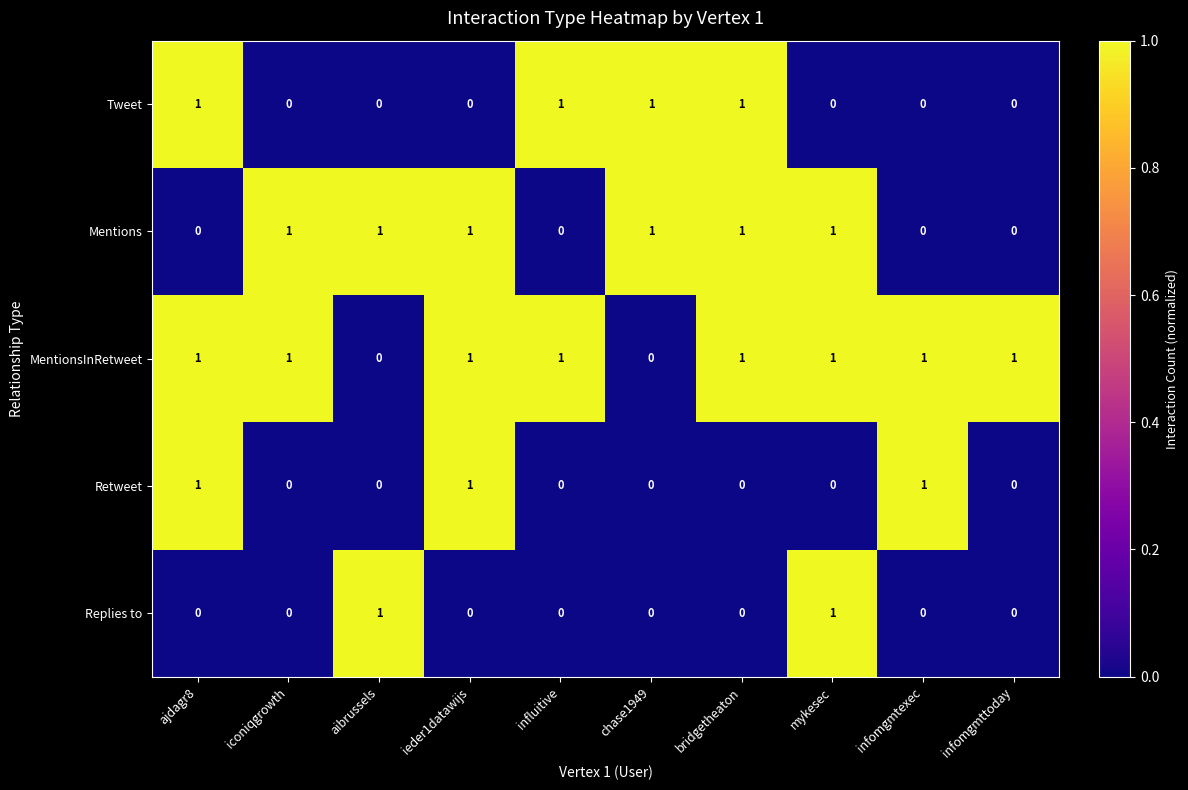

Rank the series by their average value, from lowest to highest.

Replies to, Retweet, Tweet, Mentions, MentionsInRetweet